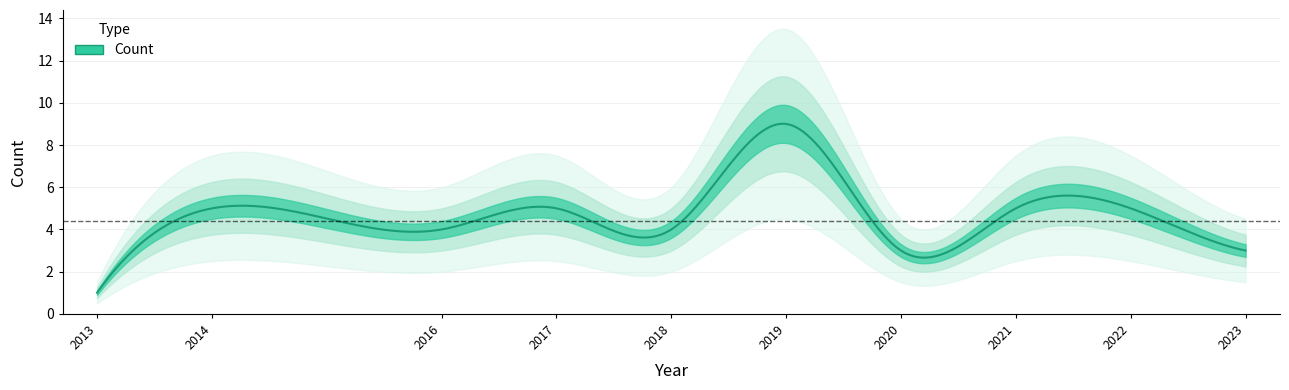

Where is the first local minimum?

2016